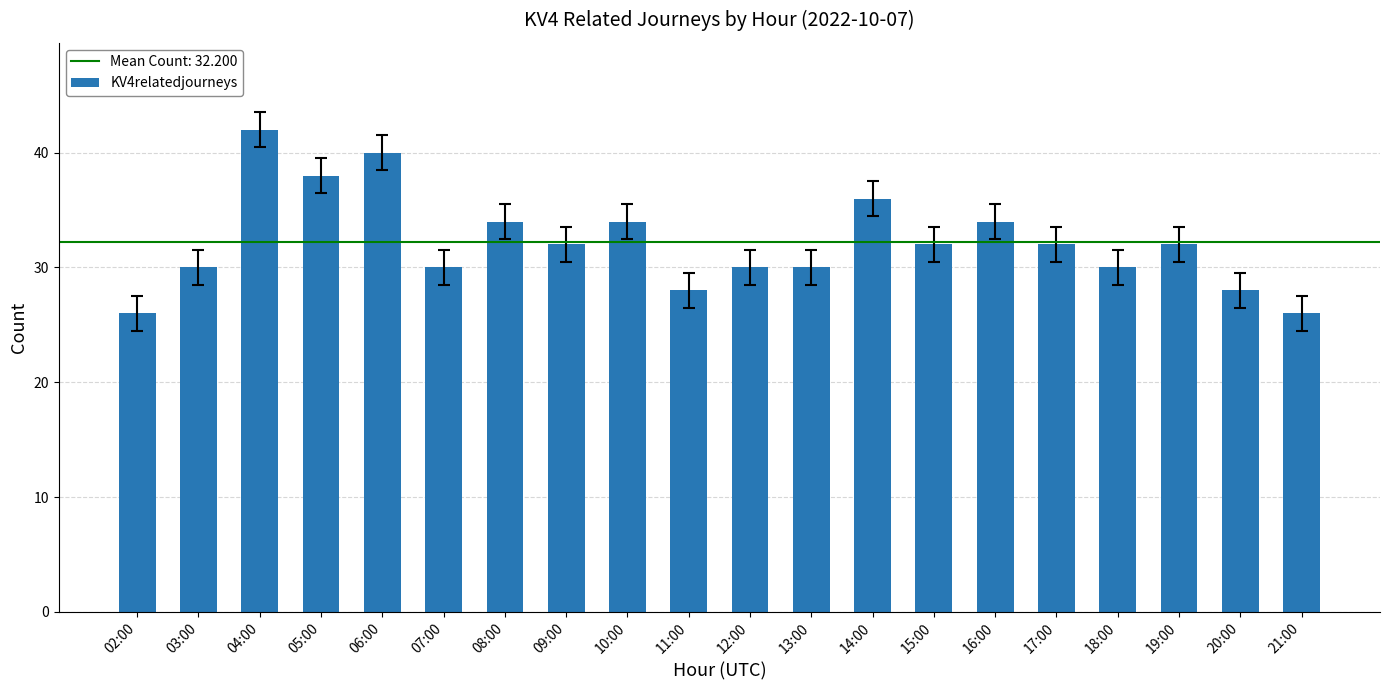

What is the average value?

32